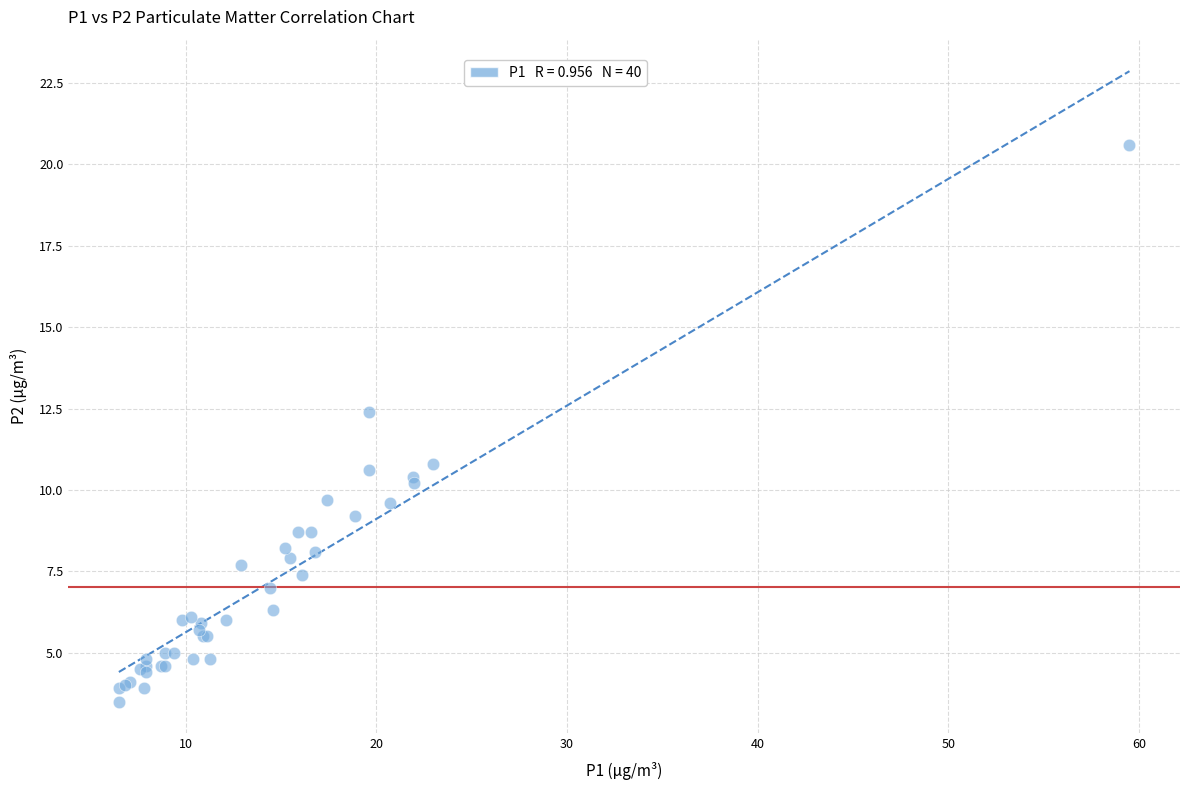

What Y value in the scatter plot is closest to 12?

12.4